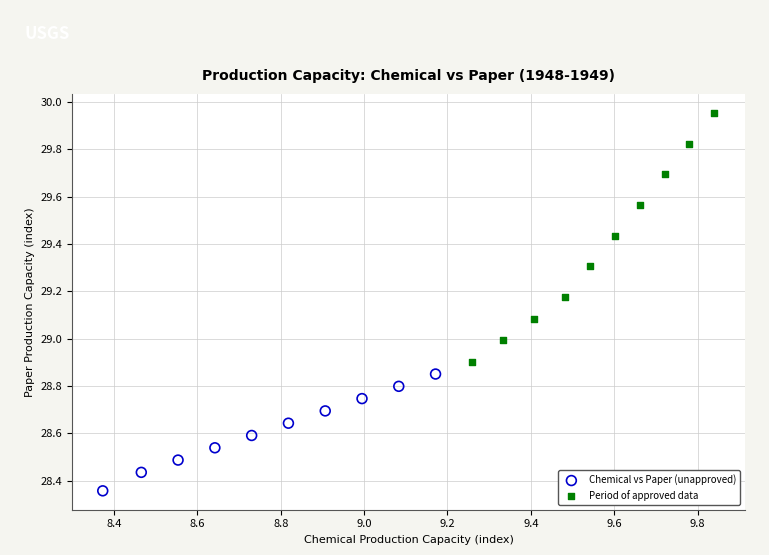

Which series contains the highest Y value?

Period of approved data